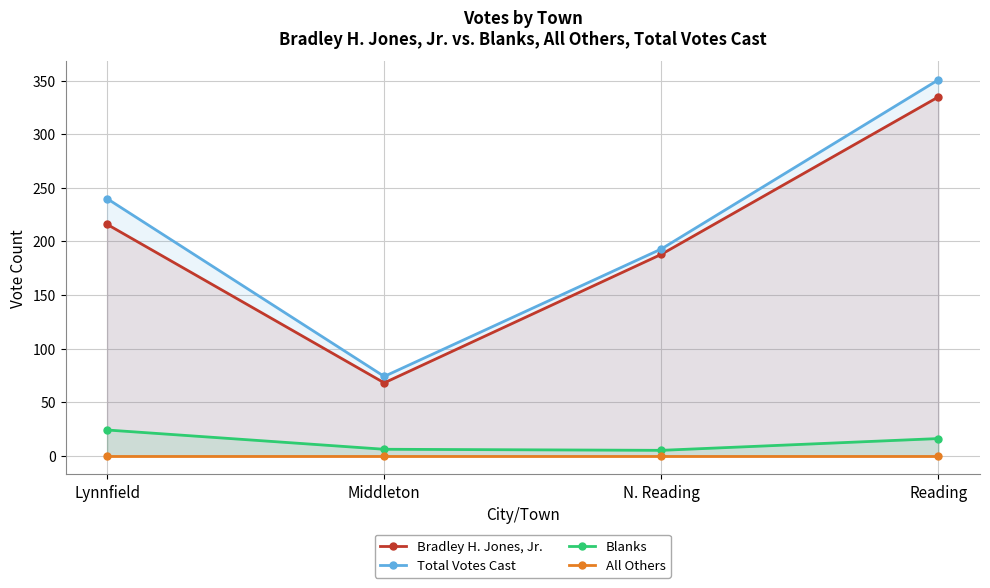

What is the label of the 3rd point from the right?

Middleton